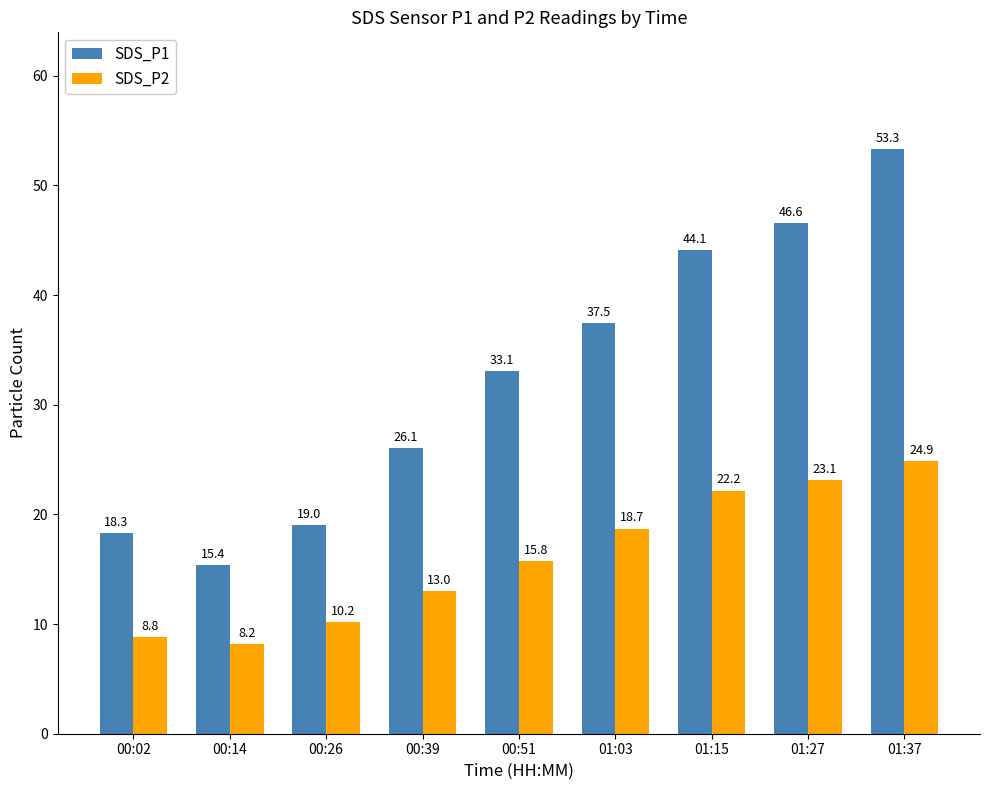

Read the SDS_P2 value at 00:26.

10.2